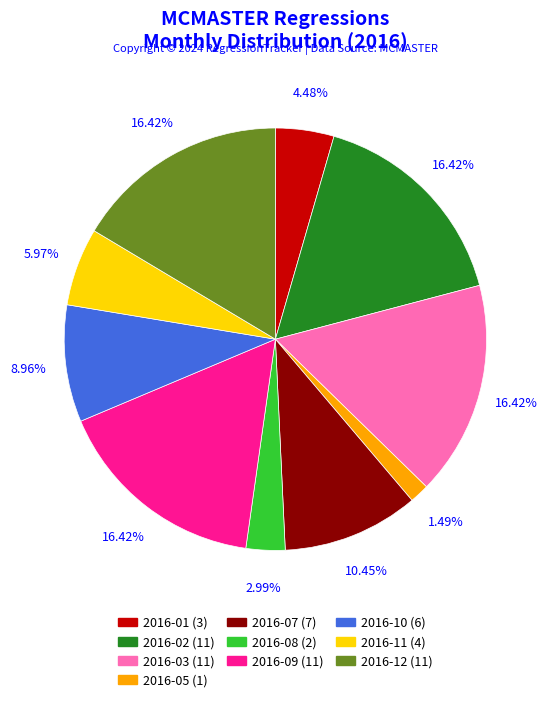

Is there any slice that represents more than half of the pie?

No